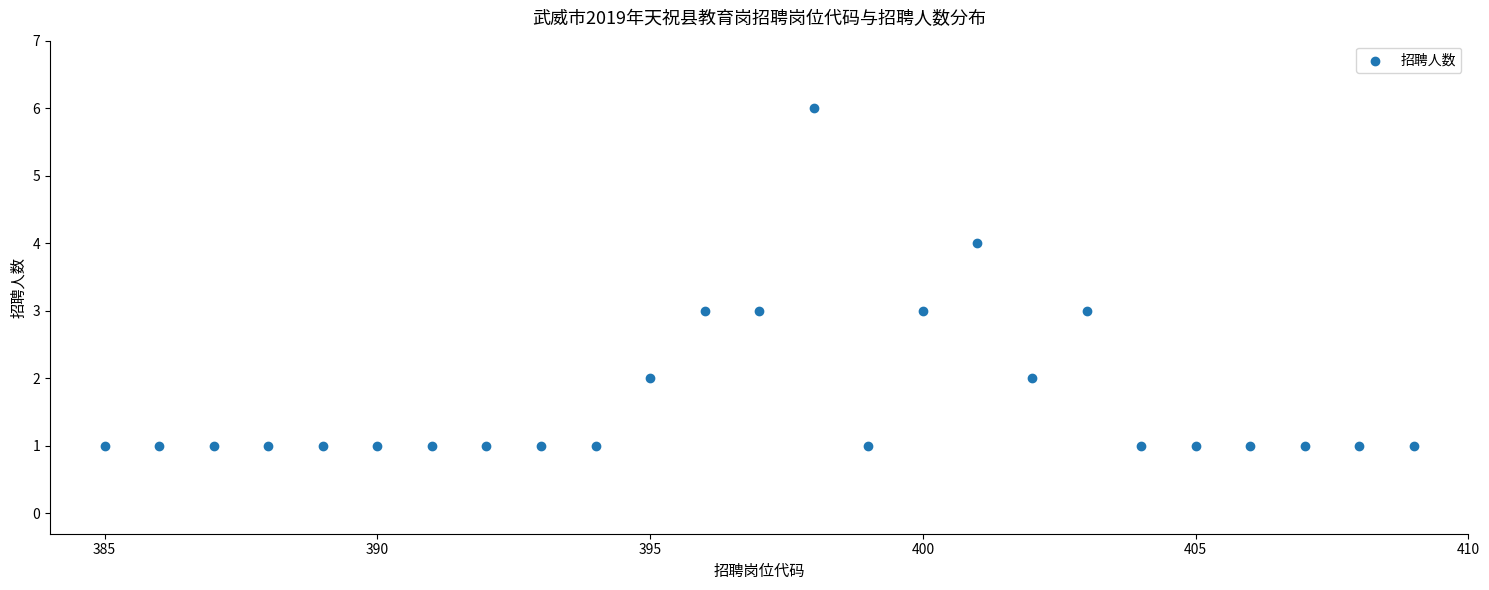

What is the range of Y values (max minus min)?

5